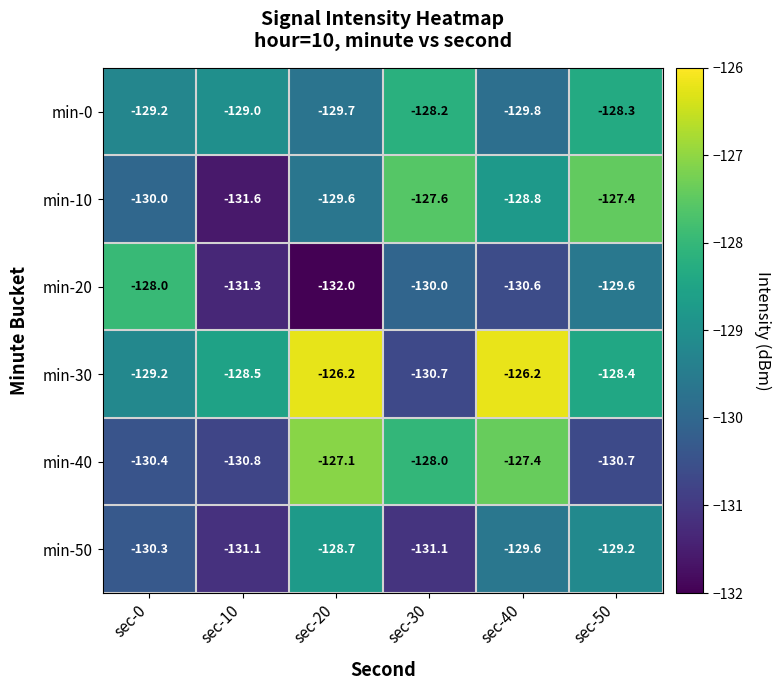

What is the highest value of the min-10 series?

-127.4